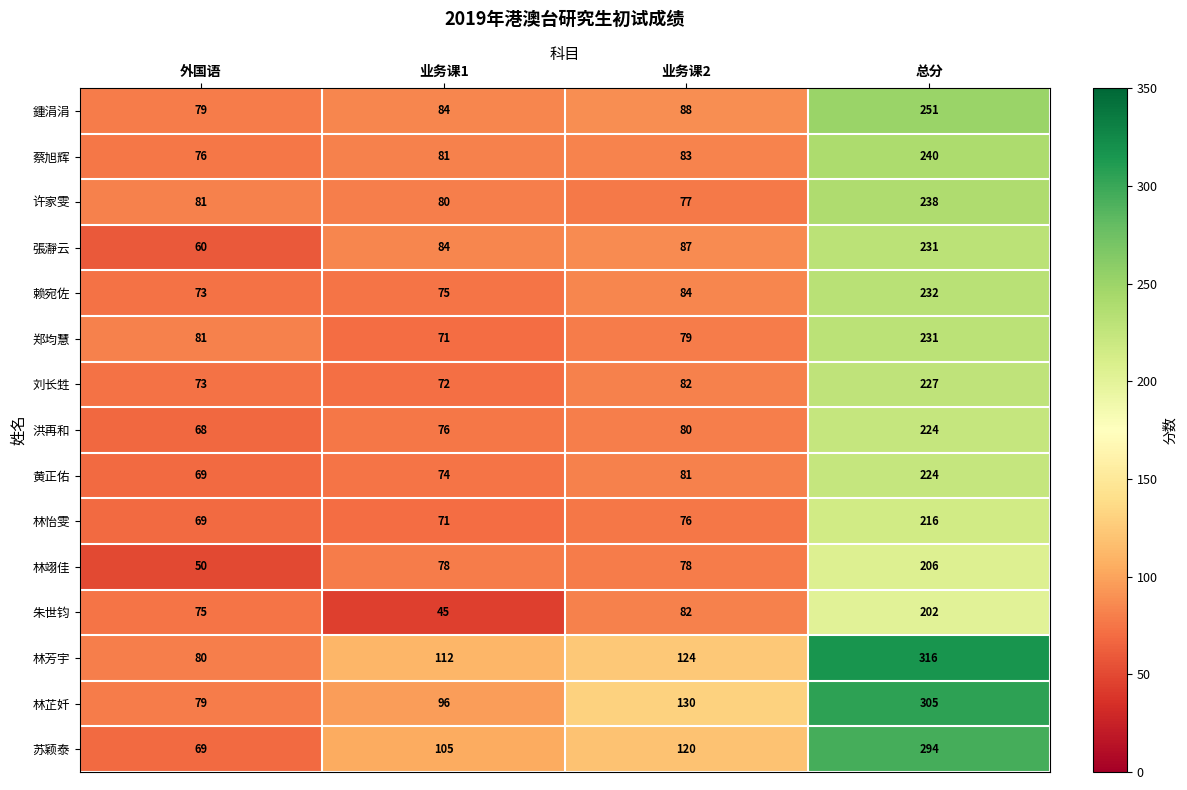

What is the sum of all 赖宛佐 values?

464